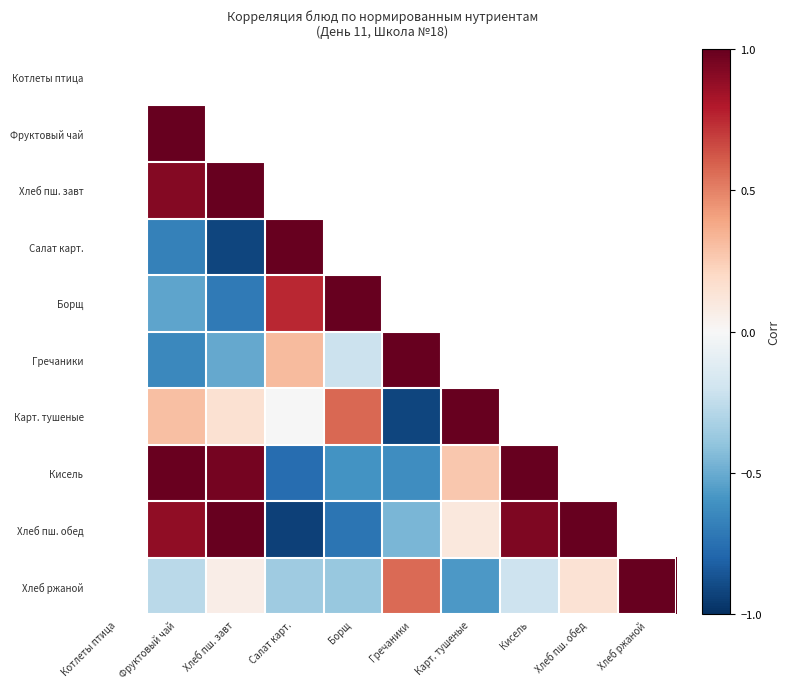

How many values in the Хлеб ржаной series exceed 0?

4